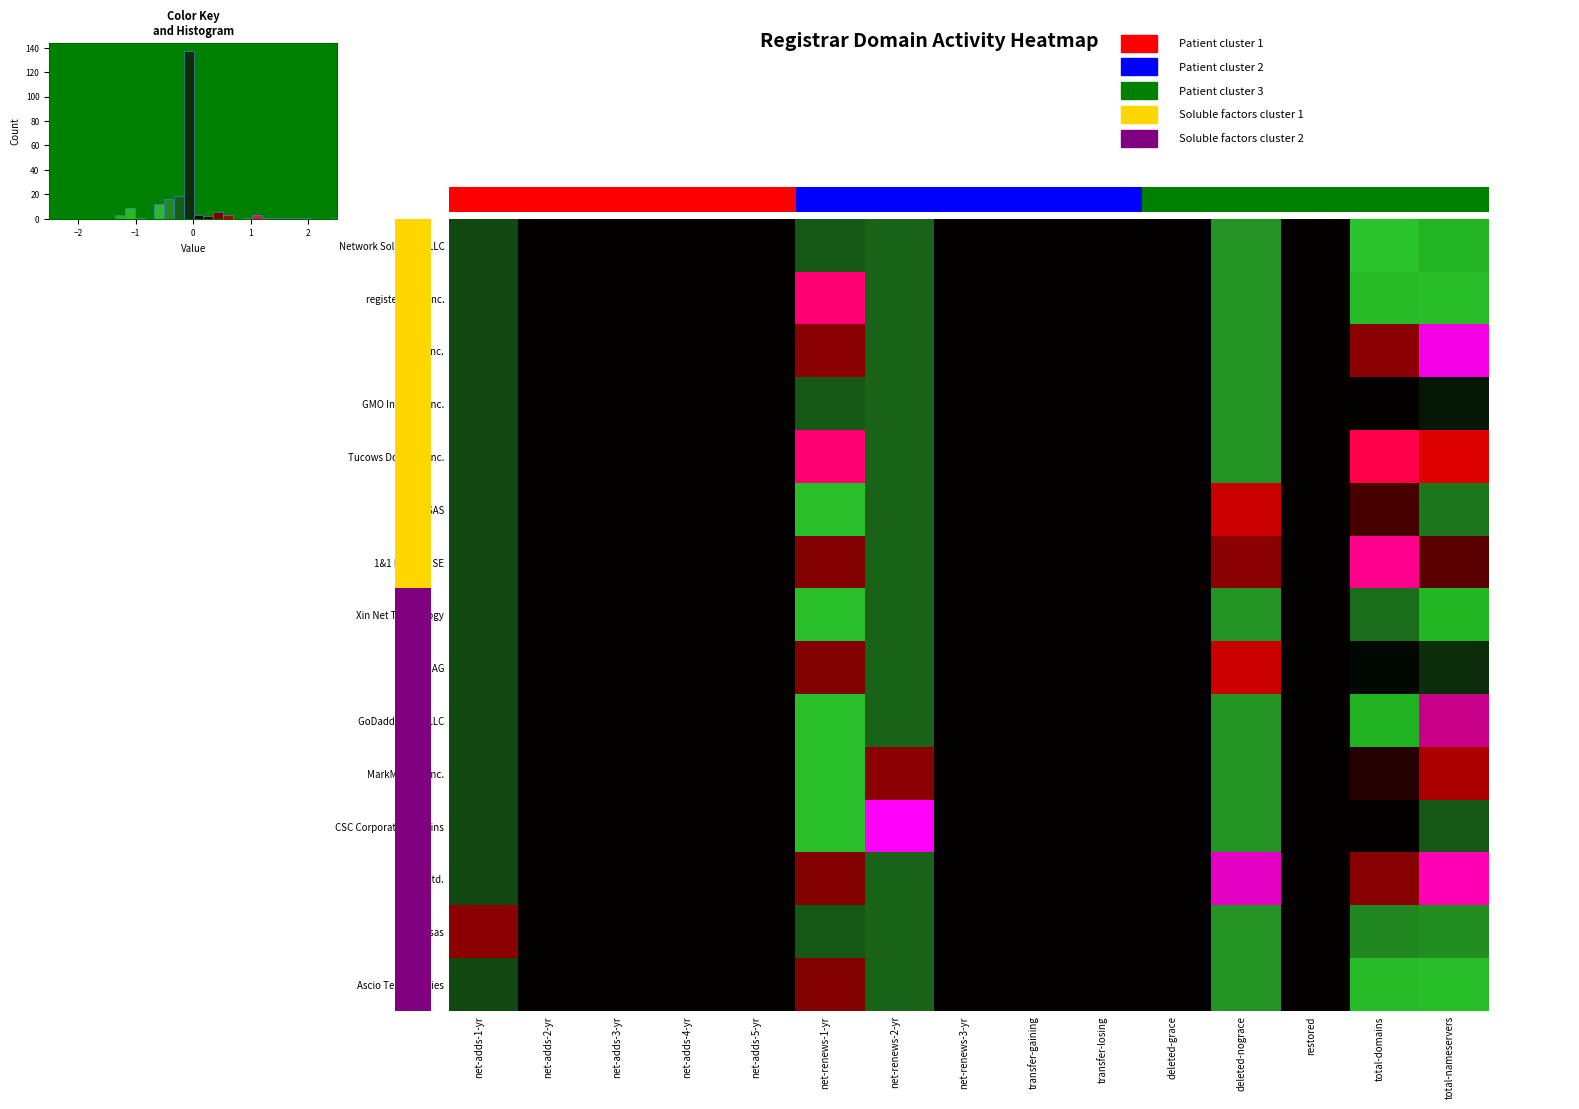

At which label is CSC Corporate Domains closest to 0?

net-adds-2-yr